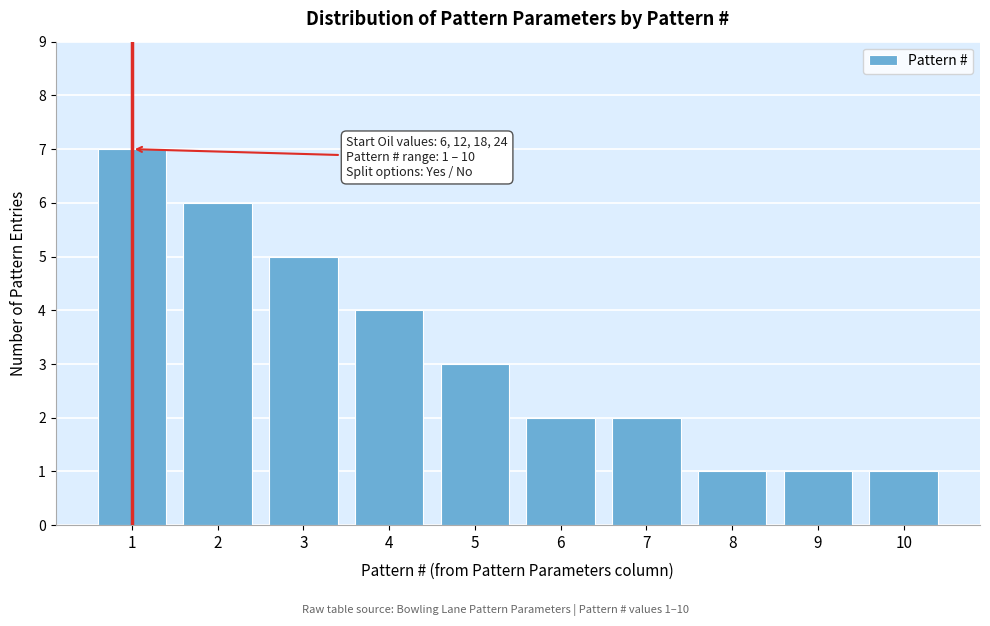

Reading left to right, transcribe all the data shown in this chart.

7	6	5	4	3	2	2	1	1	1